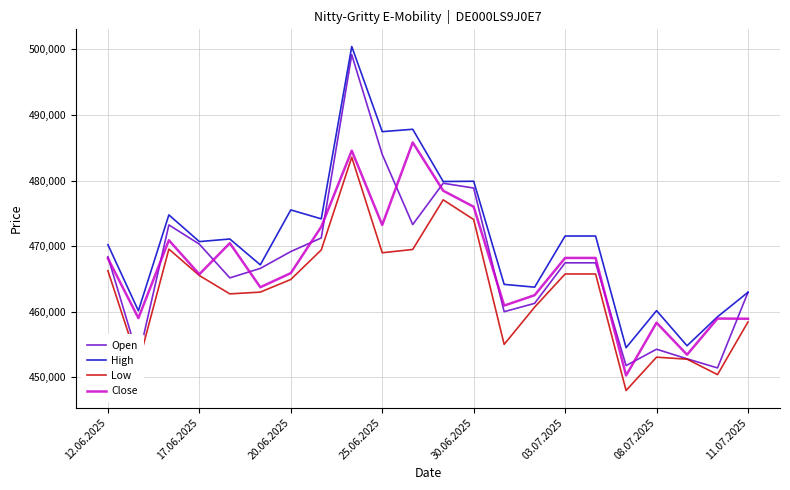

Does the chart display data point markers on the line(s)?

No